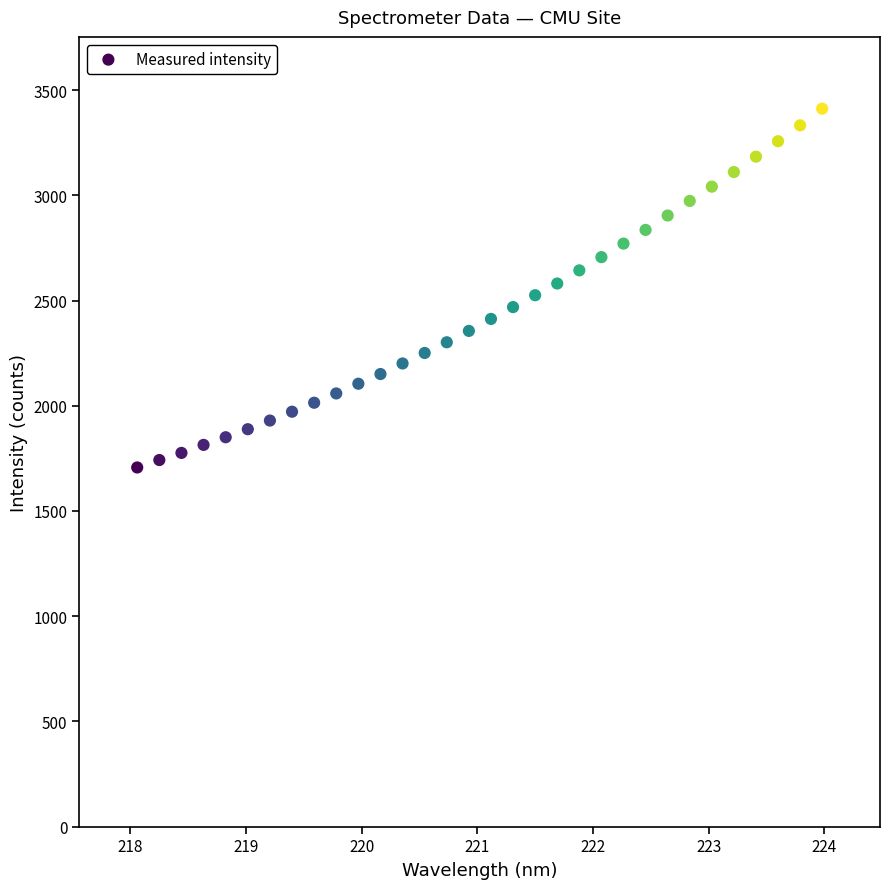

What is the range of Y values (max minus min)?

1704.9